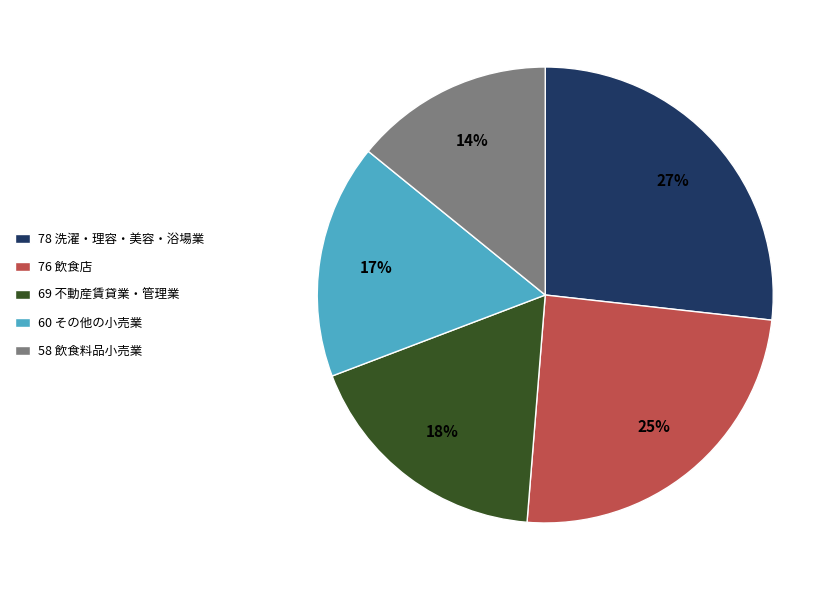

Rank the categories by value from lowest to highest.

58 飲食料品小売業, 60 その他の小売業, 69 不動産賃貸業・管理業, 76 飲食店, 78 洗濯・理容・美容・浴場業